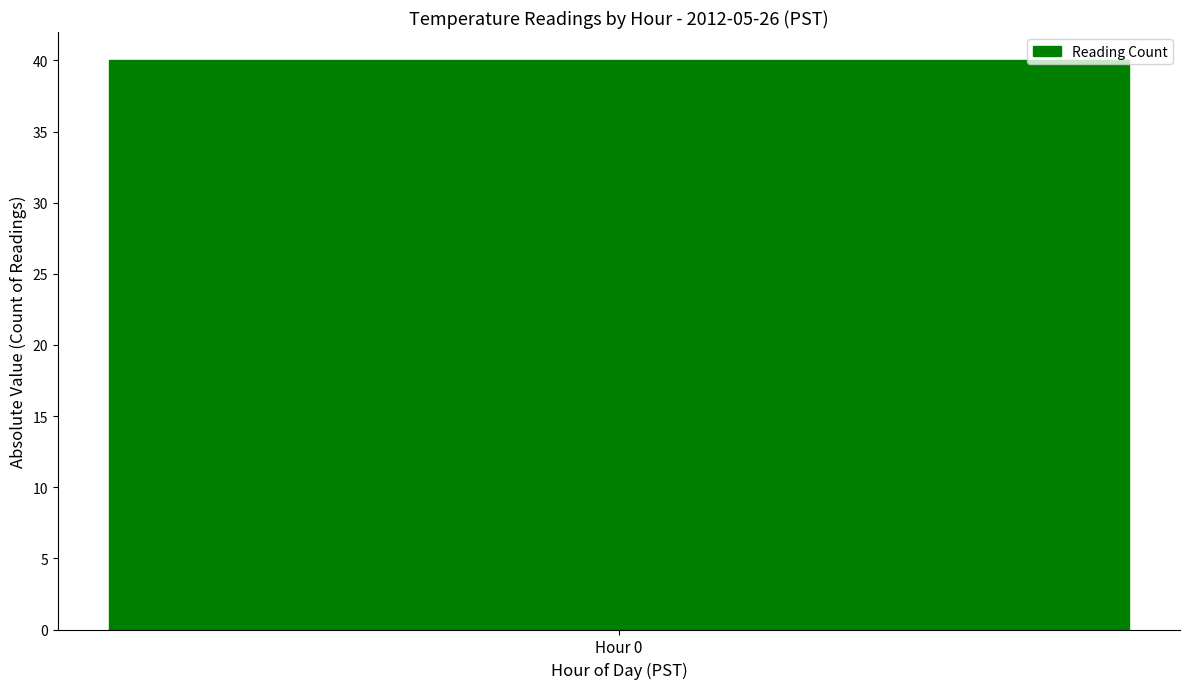

Is it true that the value at 2 is 19.7?

False